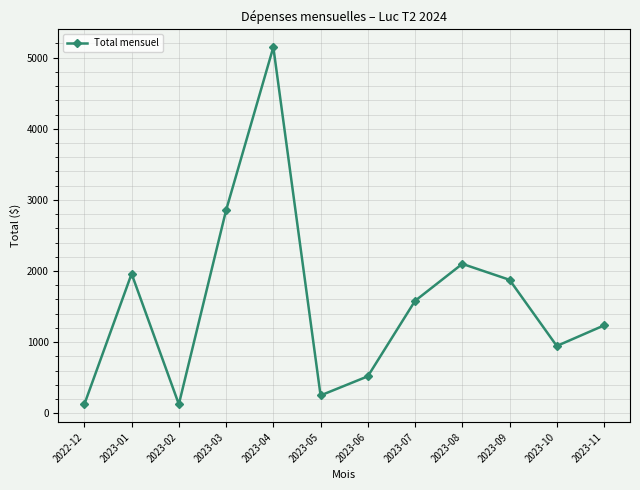

At which category does the chart reach its peak across all series?

2023-04